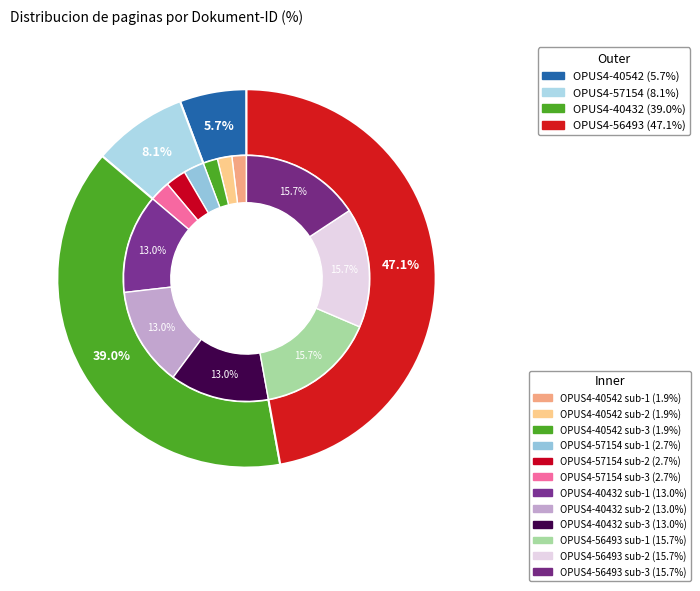

True or false: OPUS4-40432 accounts for 39% of the total.

True